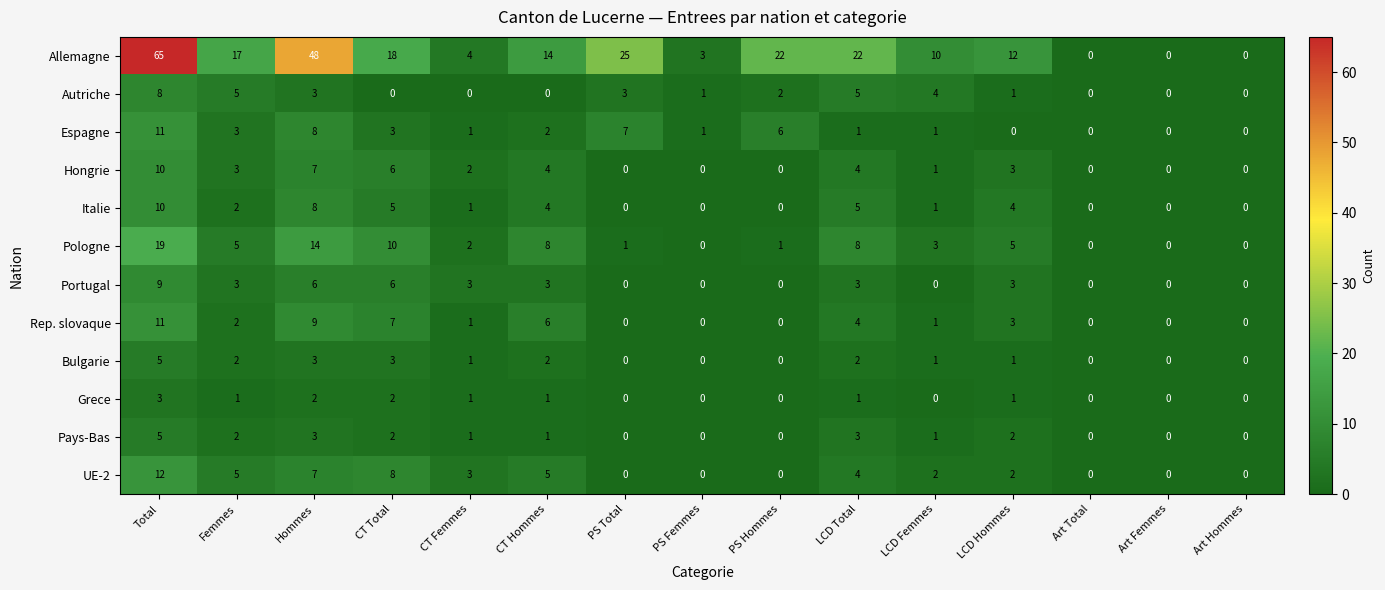

At which label does Autriche first exceed 1?

Total